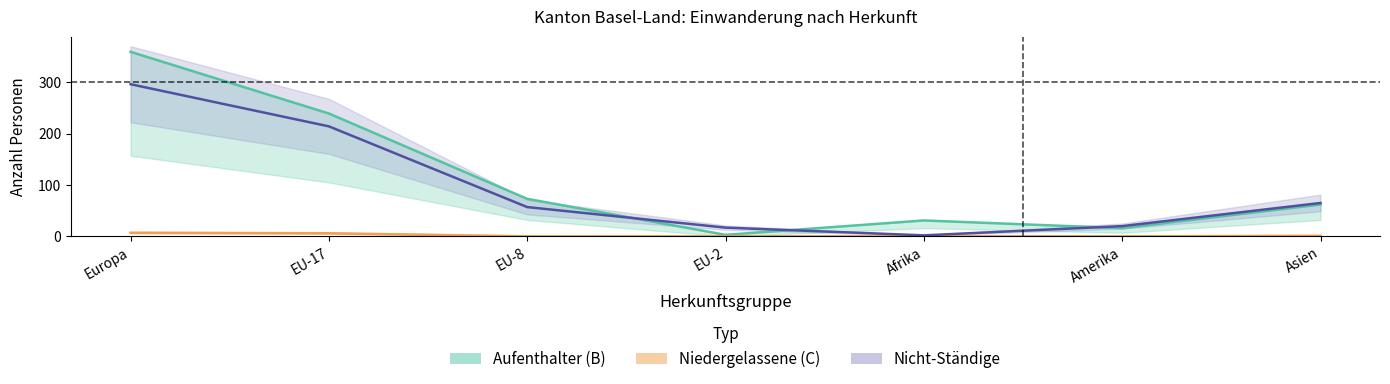

Between Amerika and Asien, which series saw the biggest shift?

Aufenthalter_Total